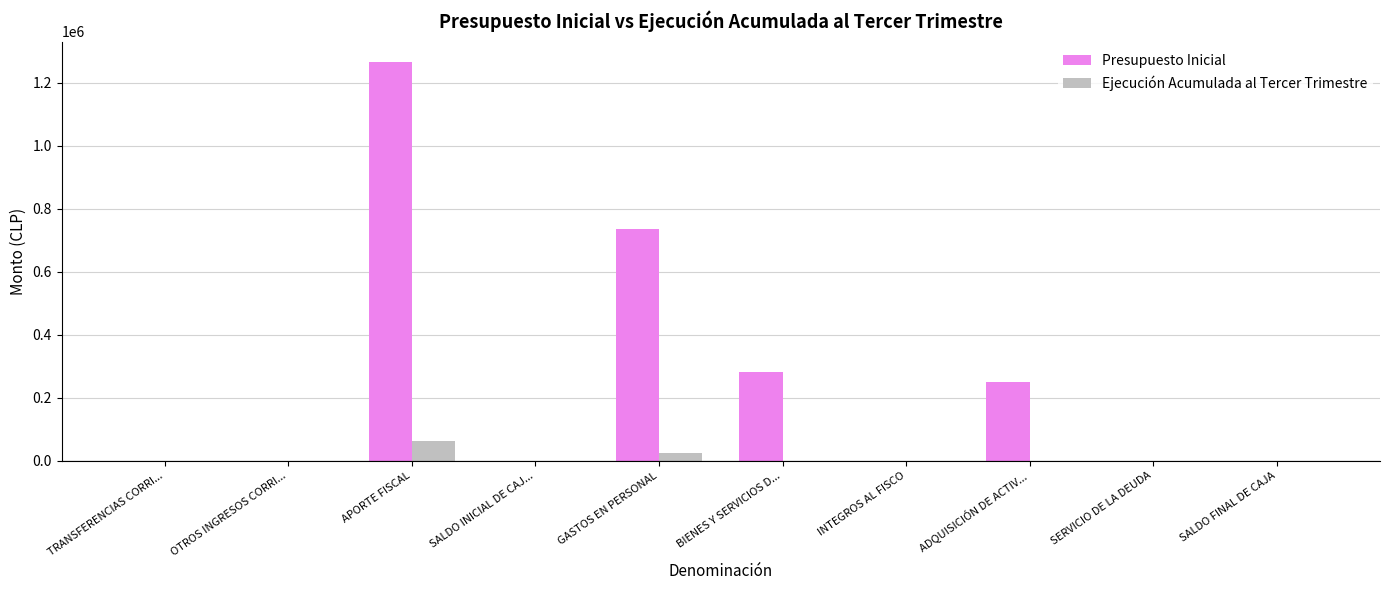

Which series changed the most between APORTE FISCAL and SALDO INICIAL DE CAJ...?

Presupuesto Inicial